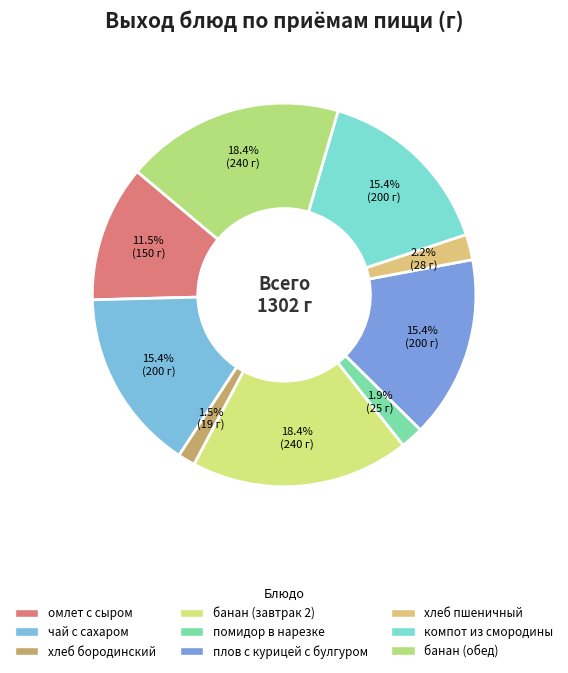

Which category has the smallest portion of the pie?

хлеб бородинский